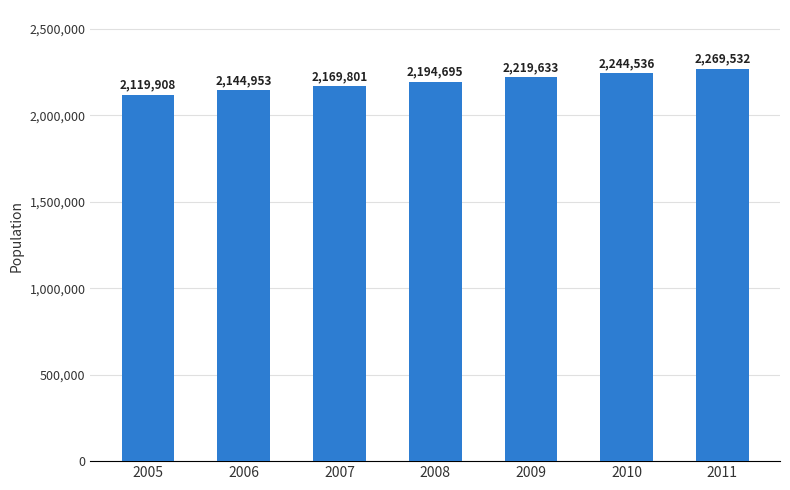

Reading left to right, extract all data points from this chart.

2005=2119908	2006=2144953	2007=2169801	2008=2194695	2009=2219633	2010=2244536	2011=2269532